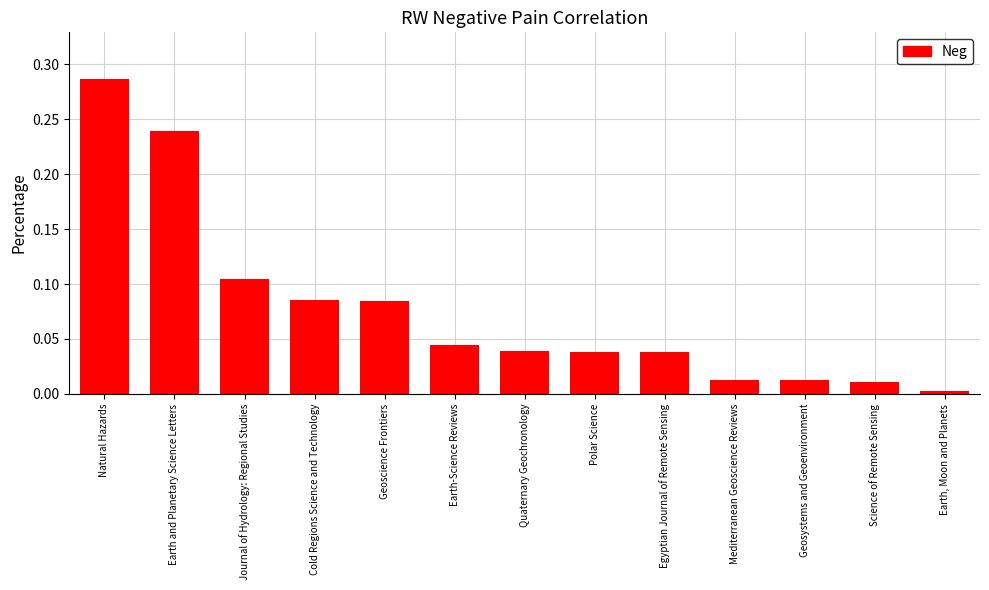

The chart shows a value of 0.1 at Polar Science. True or false?

False